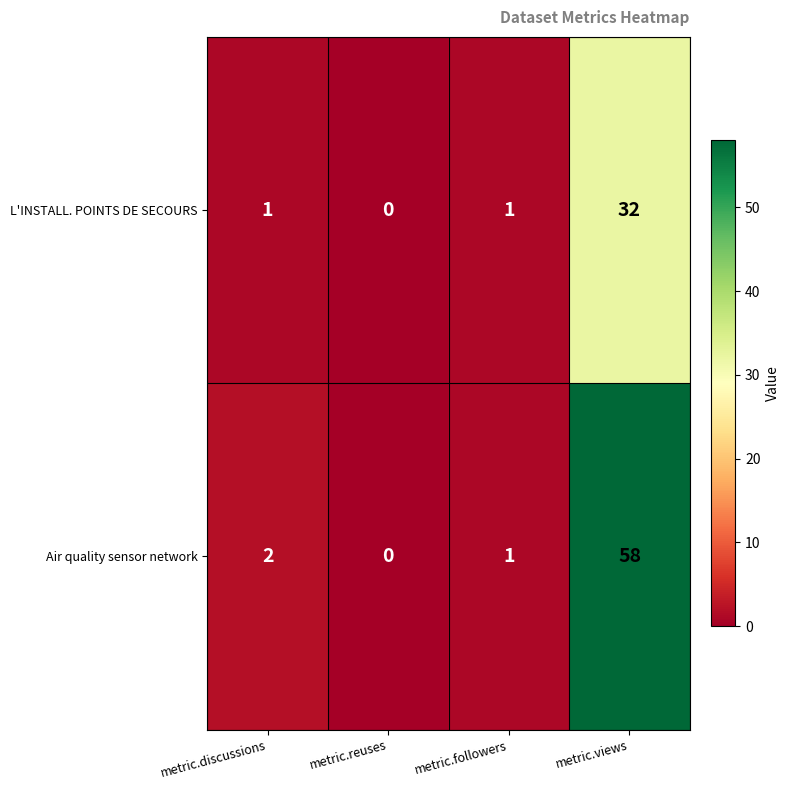

What is the sum of all L'INSTALL. POINTS DE SECOURS values?

34